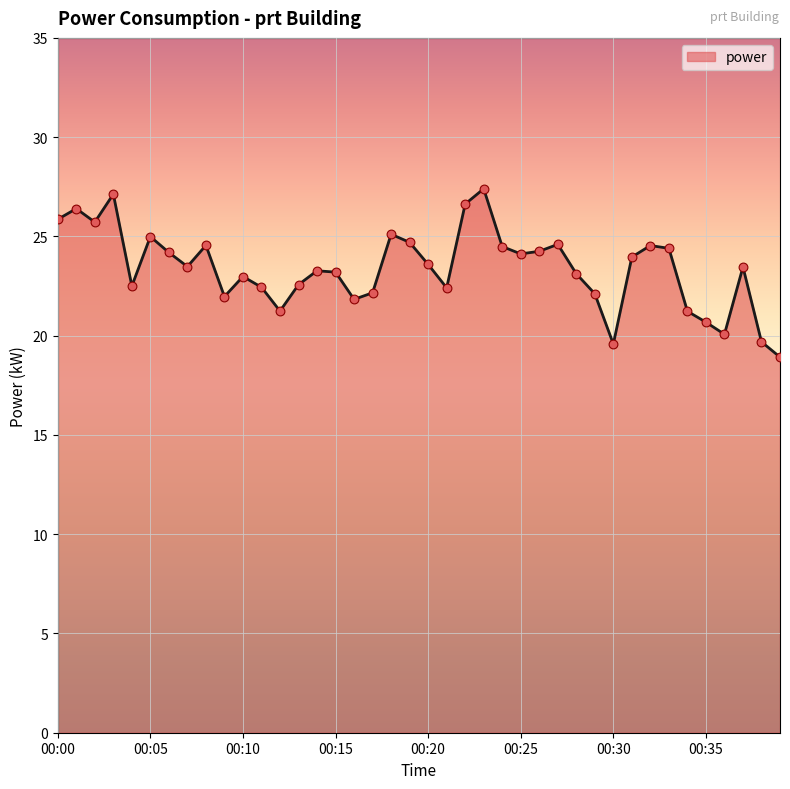

What is the maximum value shown in the chart?

27.4